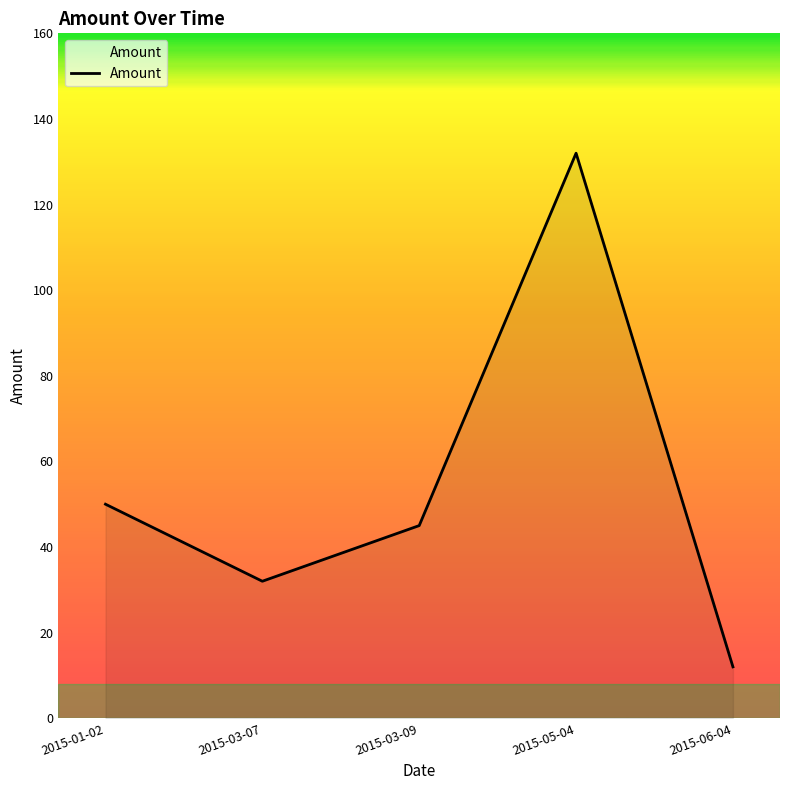

How many interior local valleys (lower than both neighbors) does the data have?

1